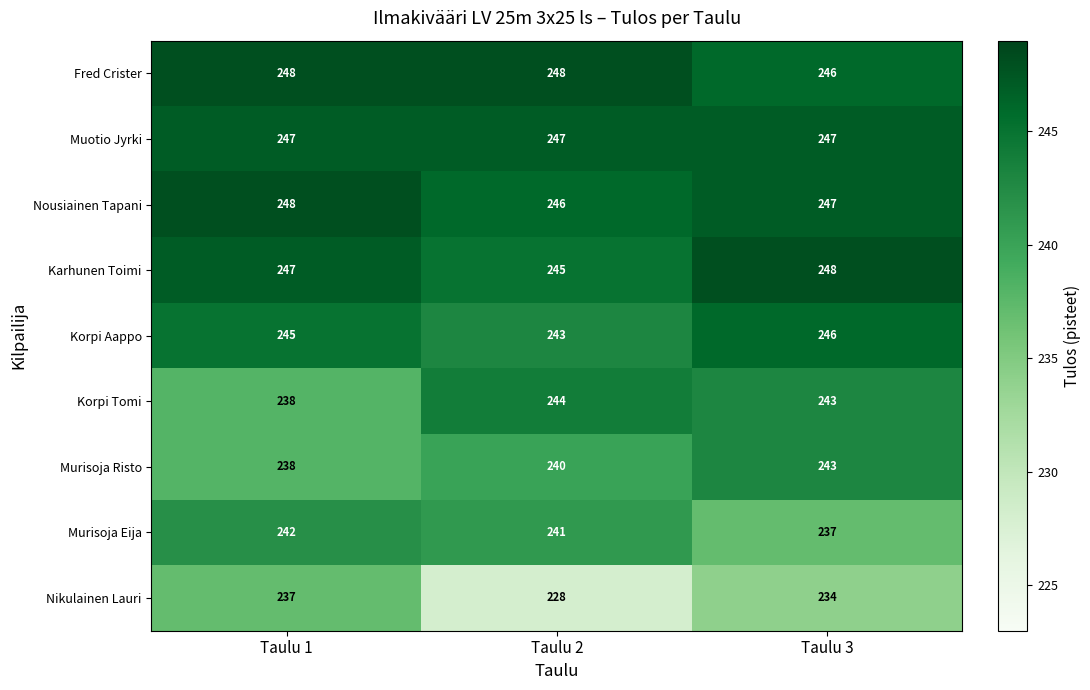

At how many categories does at least one series exceed 243?

3